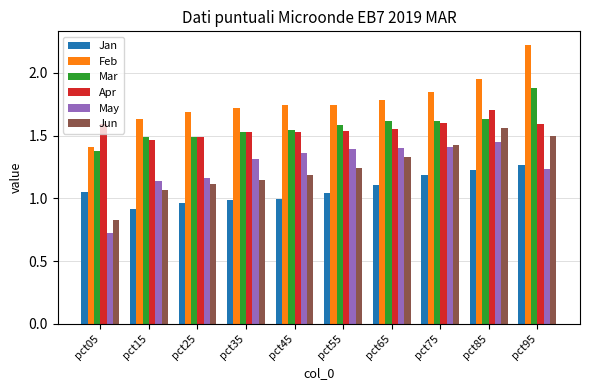

What is the greatest value displayed?

2.2